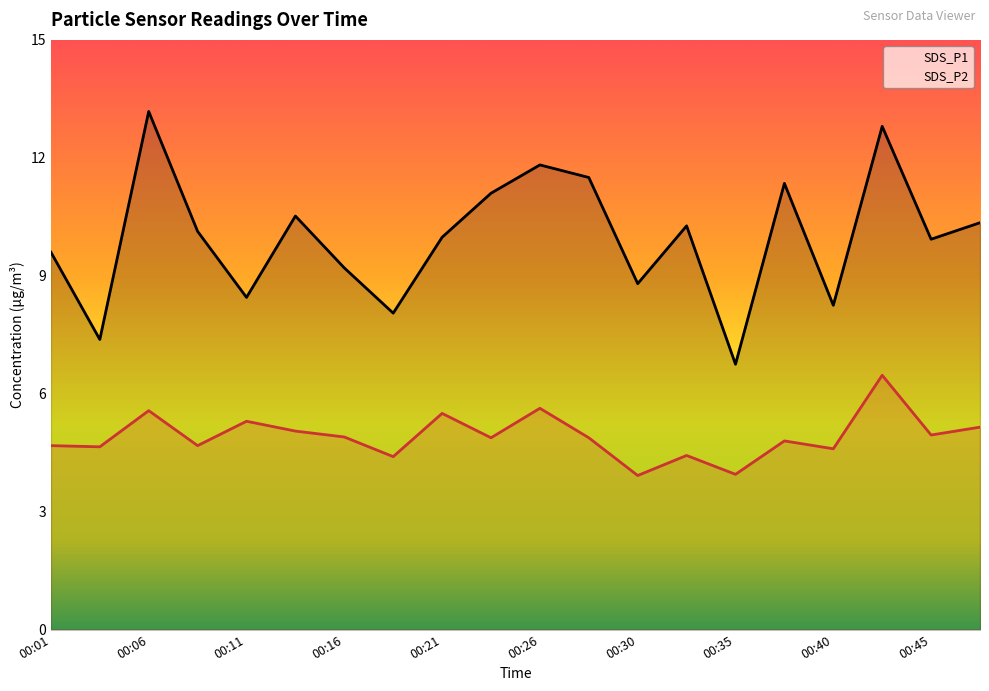

What is the minimum value shown in the chart?

3.9